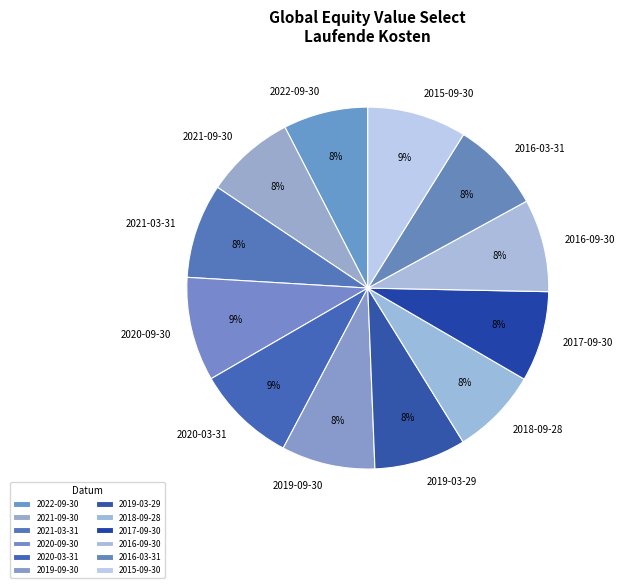

To the nearest percent, what portion does 2021-03-31 represent?

8%